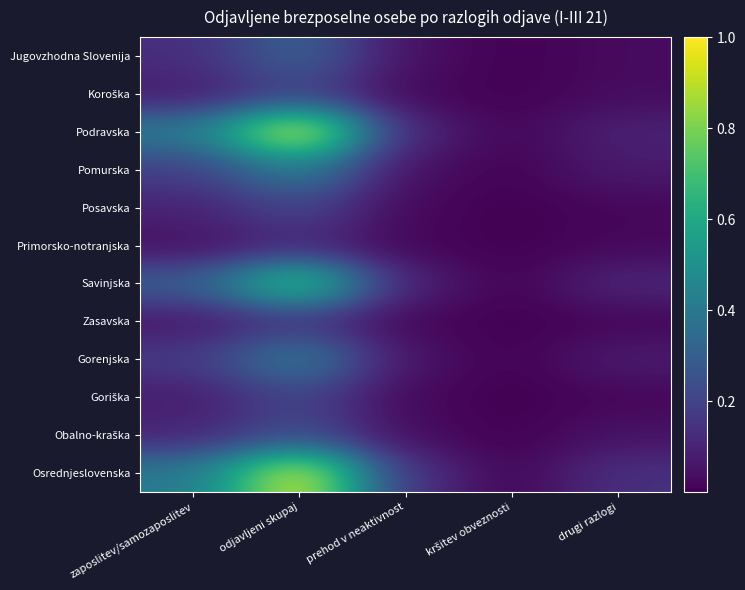

Which series has the largest total across all categories?

Osrednjeslovenska